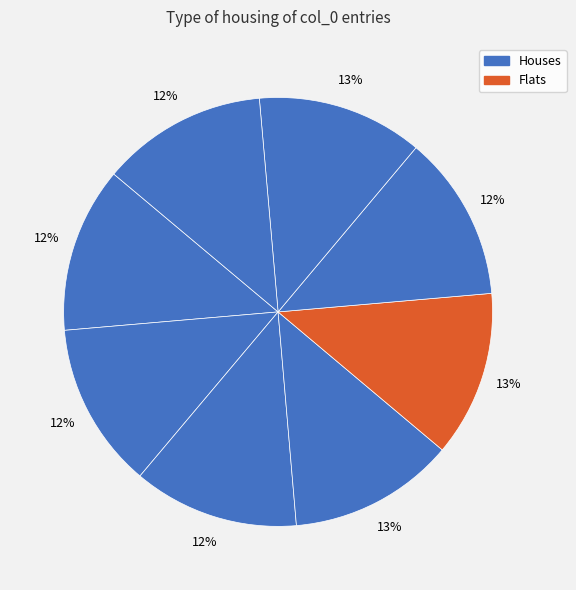

Count the number of slices in the pie.

8